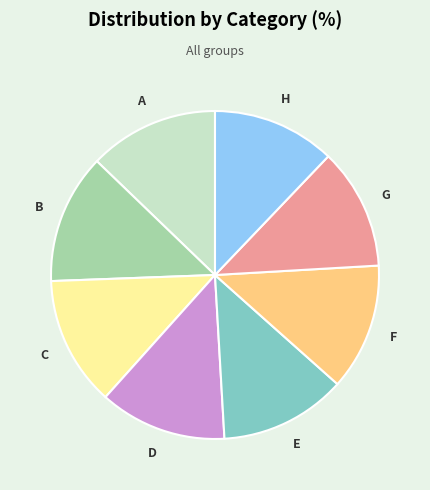

Which has a higher value, G or F?

F